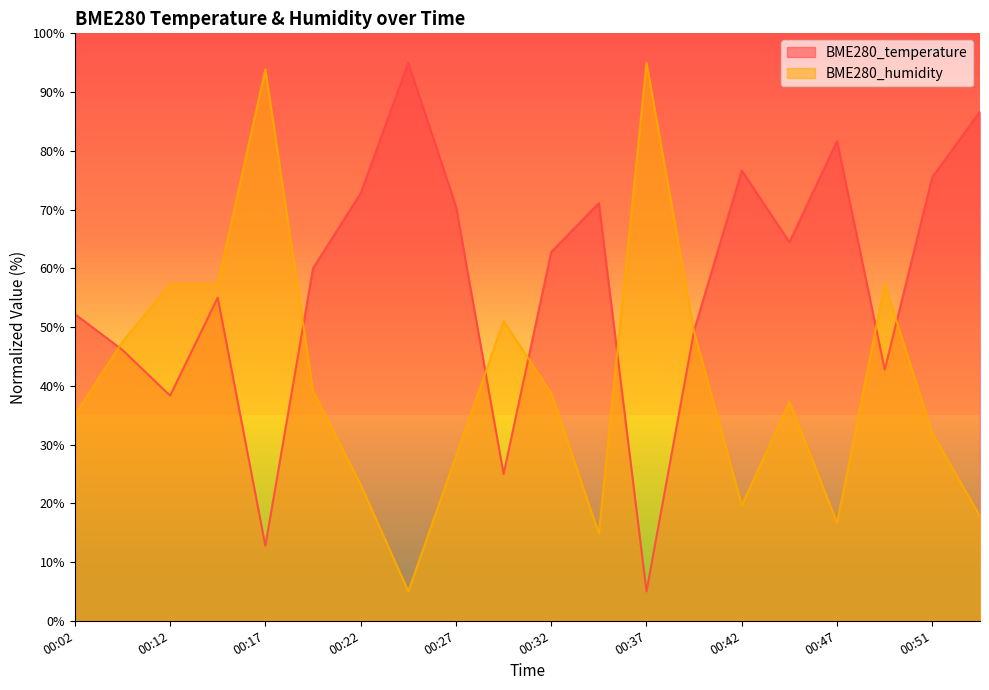

Rank the categories by BME280_temperature value from lowest to highest.

00:37, 00:17, 00:29, 00:12, 00:49, 00:10, 00:39, 00:02, 00:15, 00:20, 00:32, 00:44, 00:27, 00:34, 00:22, 00:51, 00:42, 00:47, 00:54, 00:25